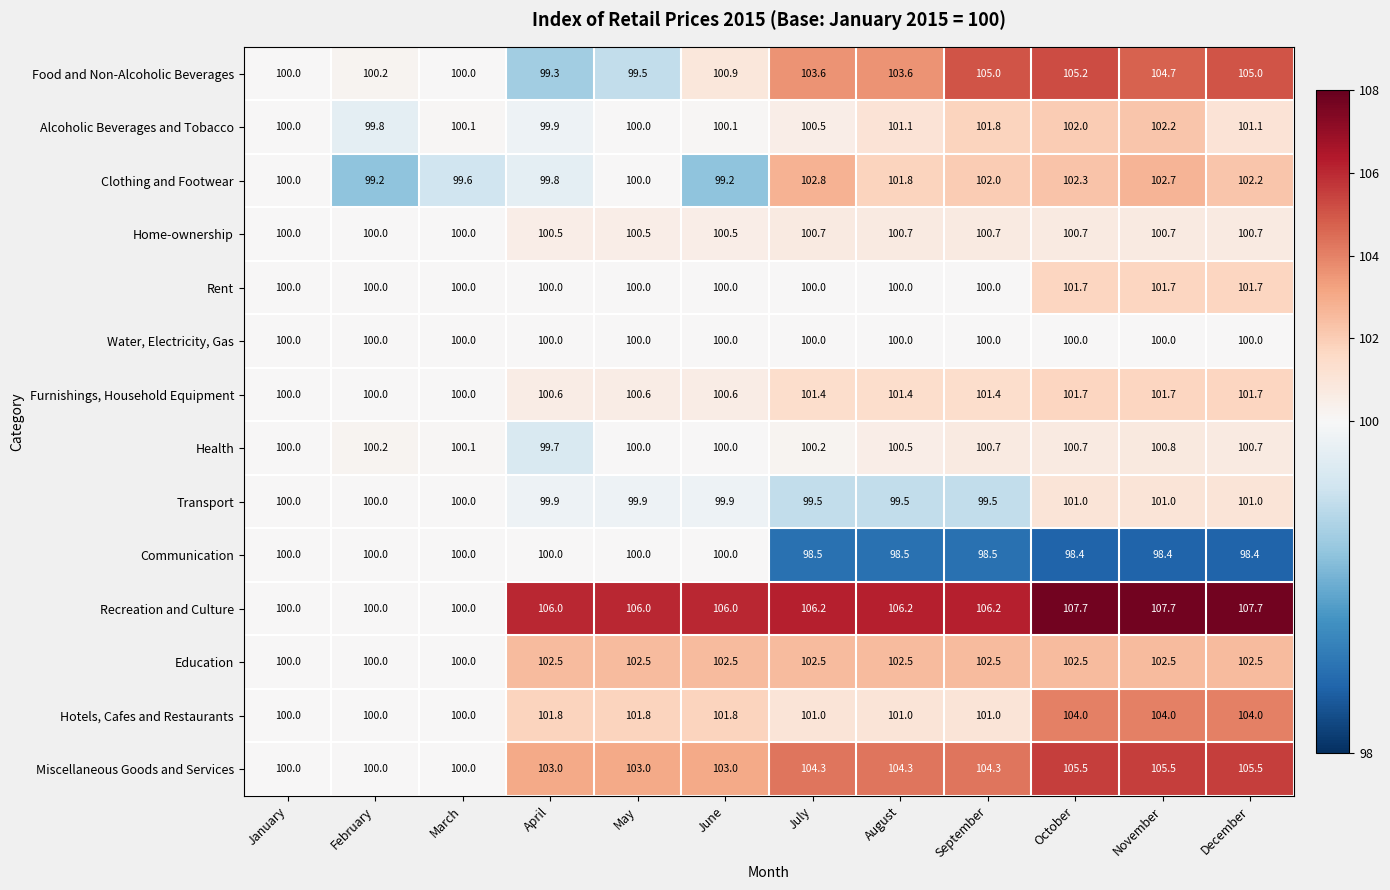

How many series are shown in this chart?

14